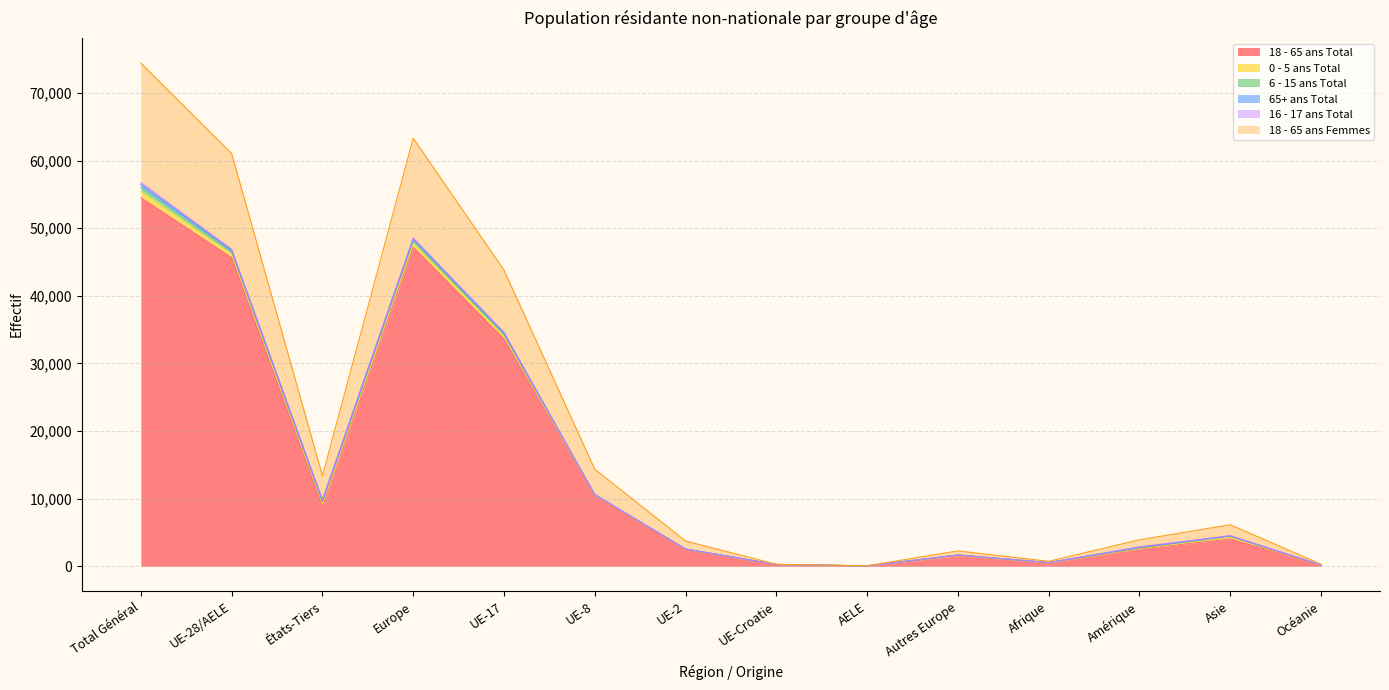

What is the sum of all 18 - 65 ans Femmes values?

67804